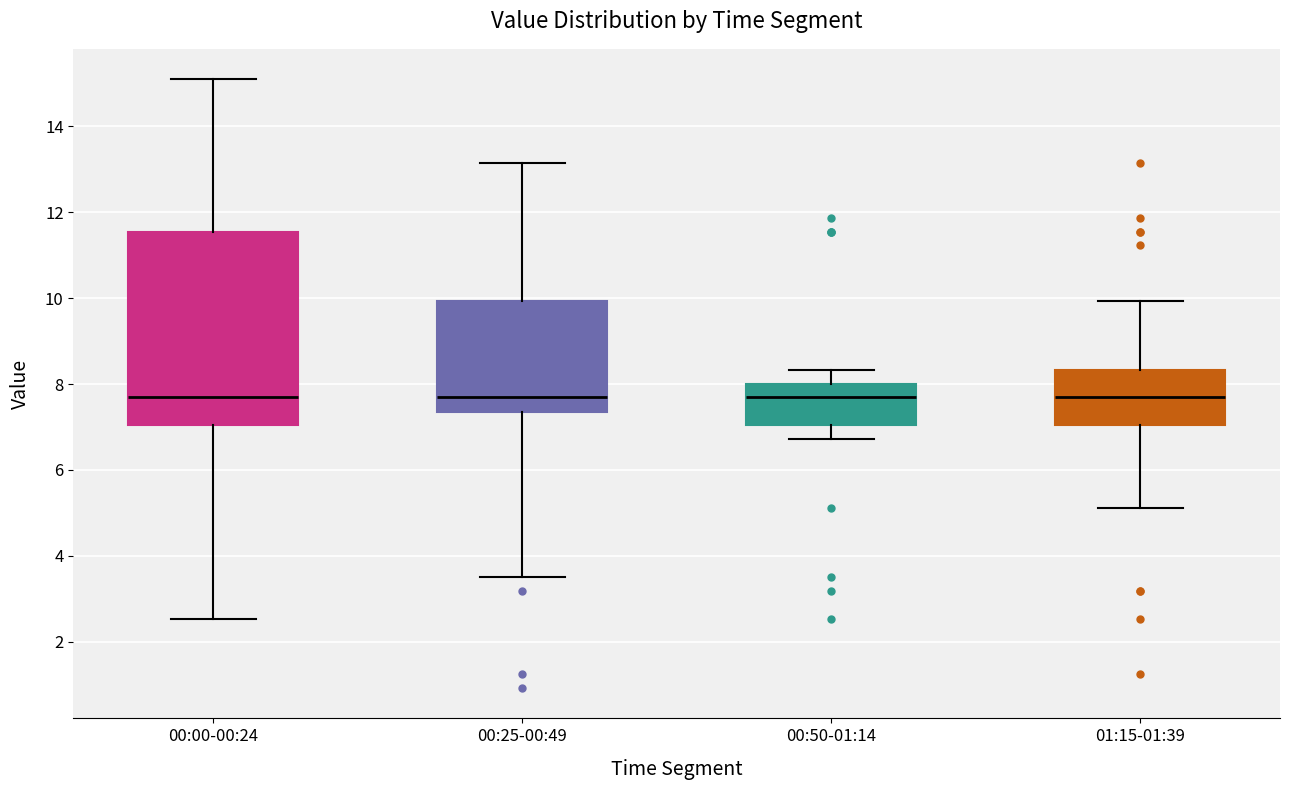

Reading left to right, read every box against the y-axis: the position of its median line, the range the box covers, and the ends of its whiskers. The values are not printed on the chart, so give them approximately, as read against the axis.

00:00-00:24: median 7.6, box 7.0 to 11.6, whiskers 2.6 to 15.2
00:25-00:49: median 7.6, box 7.4 to 10.0, whiskers 3.6 to 13.2
00:50-01:14: median 7.6, box 7.0 to 8.0, whiskers 6.8 to 8.4
01:15-01:39: median 7.6, box 7.0 to 8.4, whiskers 5.2 to 10.0